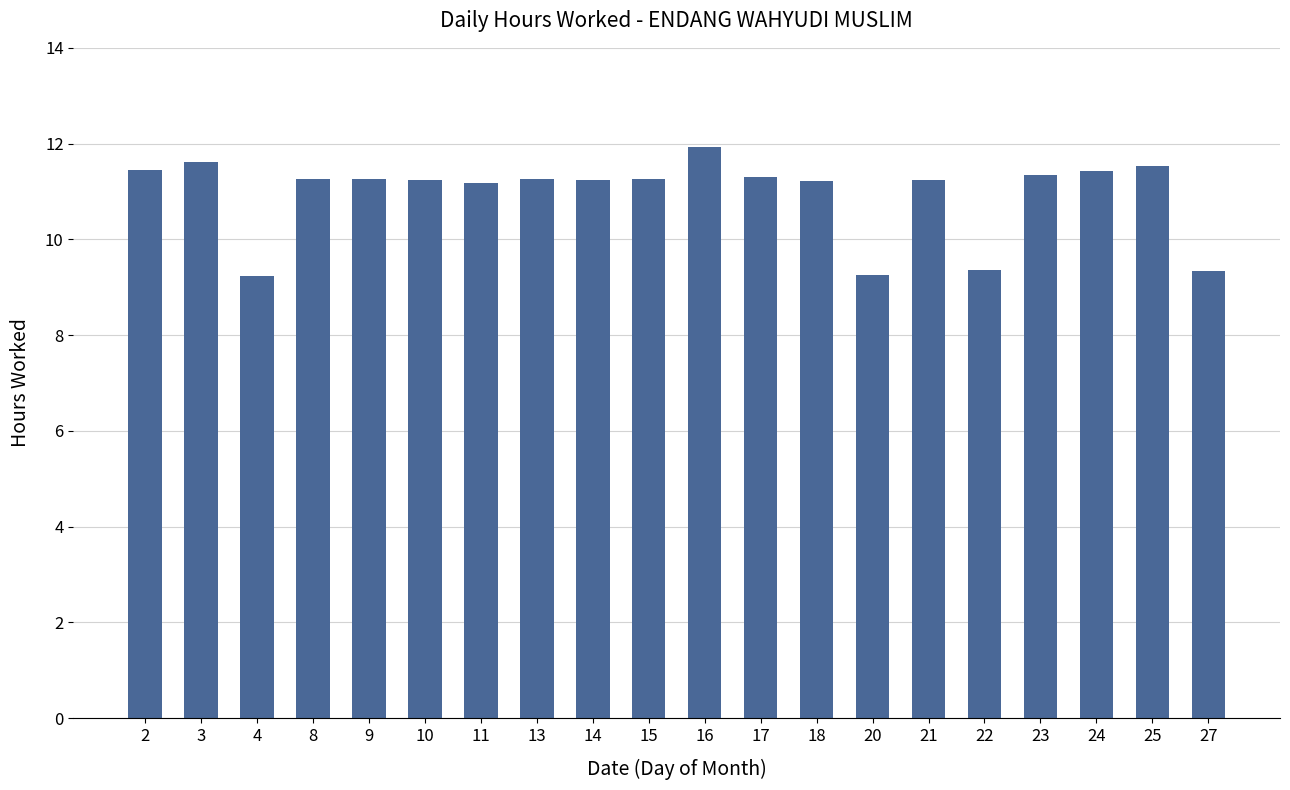

What is the change in value from 13 to 25?

+0.3